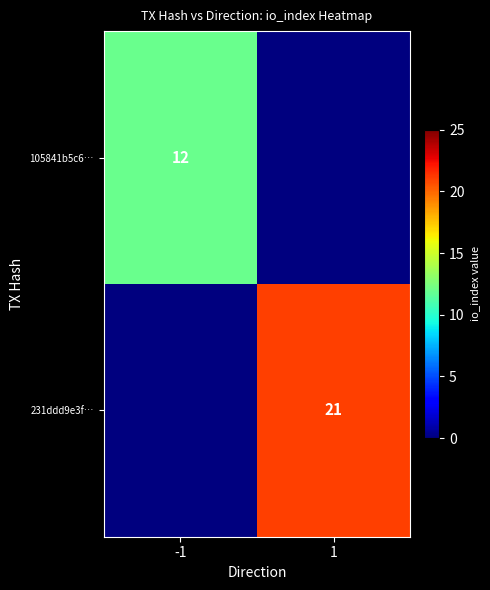

The 231ddd9e3f… series shows 6 at 1. True or false?

False